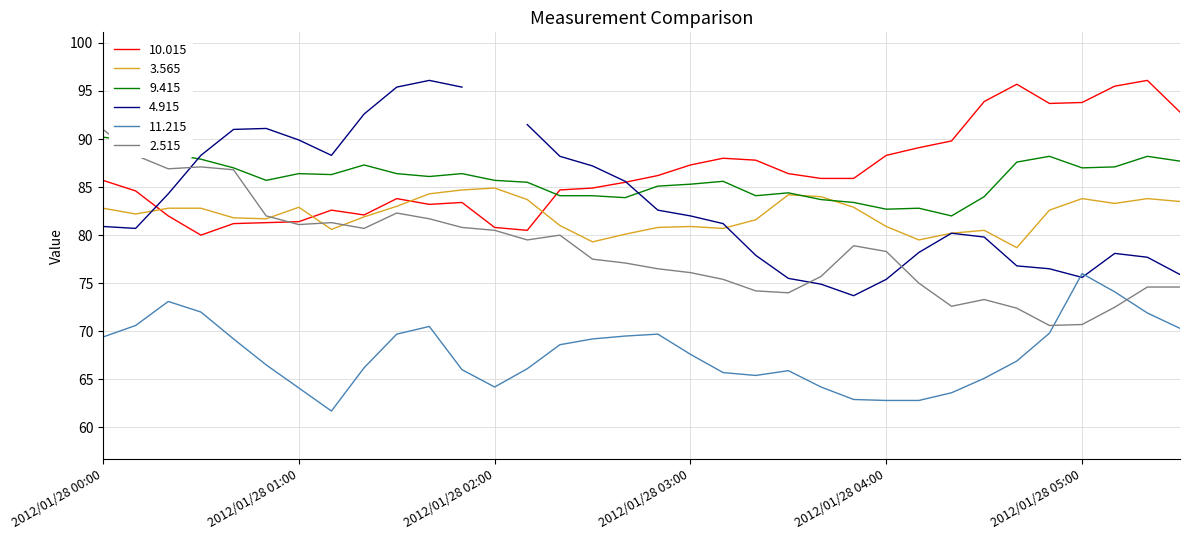

Does the chart have visible grid lines?

Yes